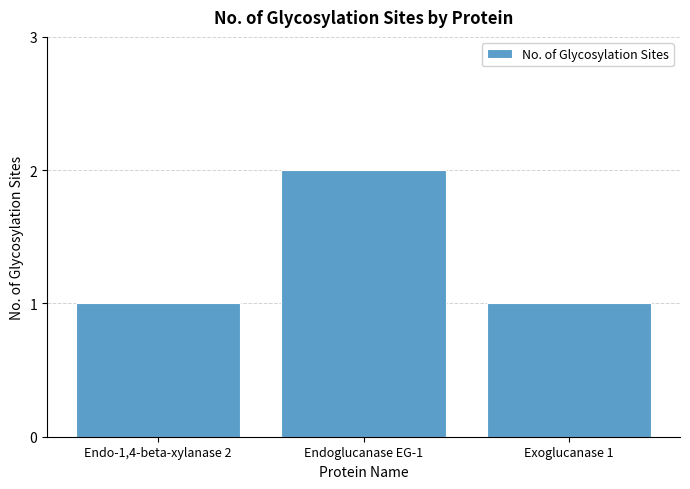

What is the value of the 3rd bar from the left?

1